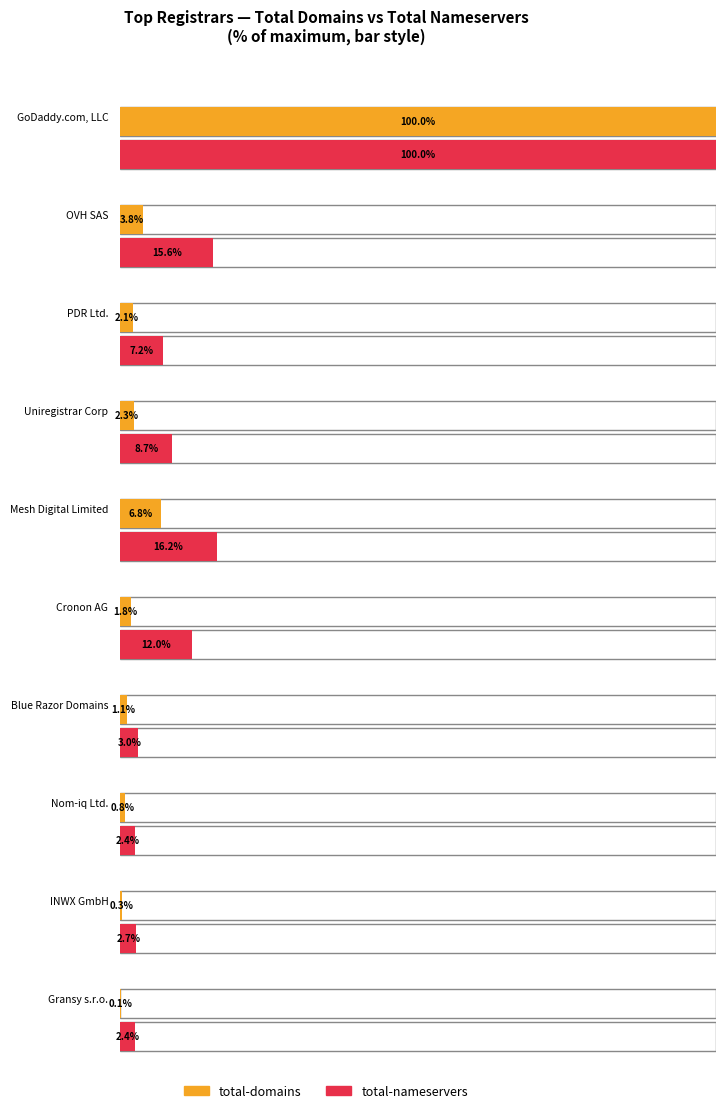

How many groups of bars are there?

10